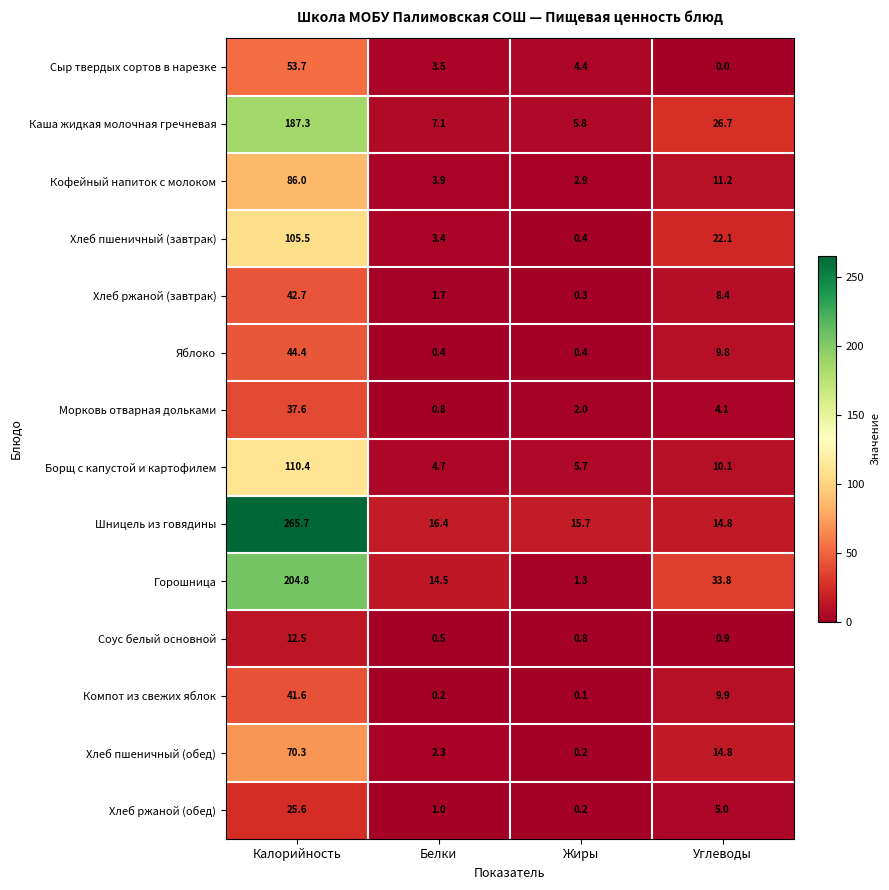

Which series changed the most between Калорийность and Жиры?

Шницель из говядины